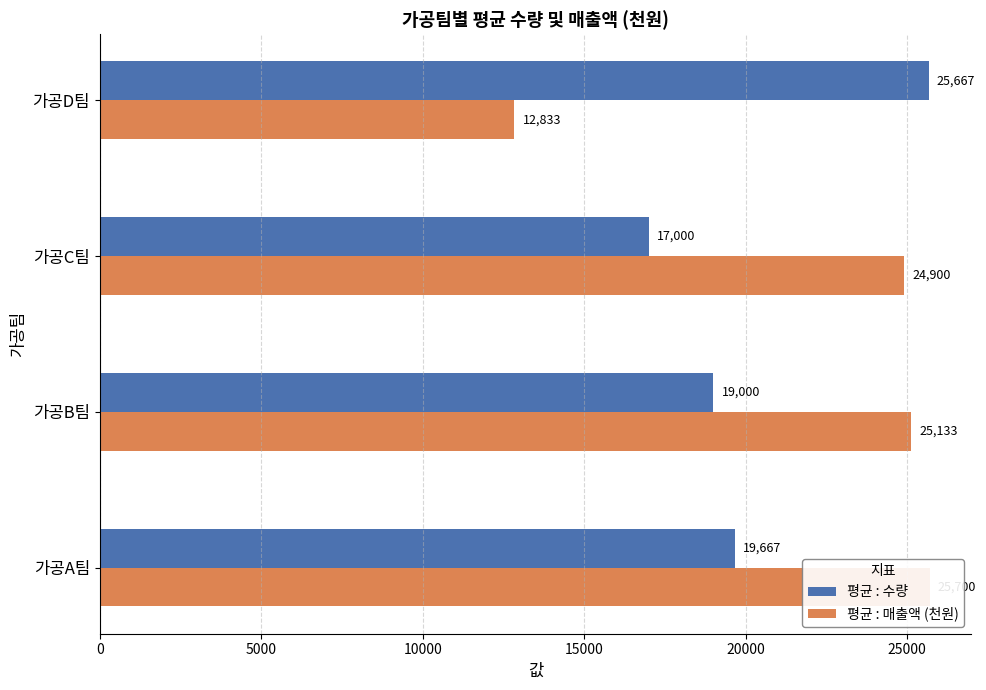

Are the bars grouped side by side (vs. stacked)?

Yes